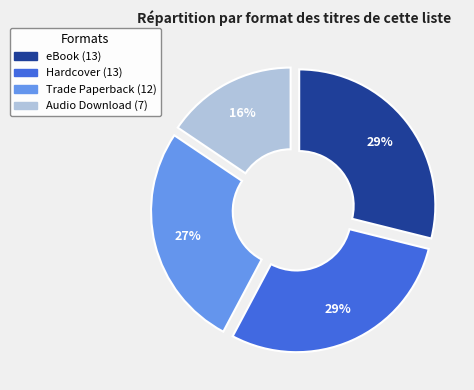

To the nearest percent, what is the difference between the largest and smallest slice percentages?

13%